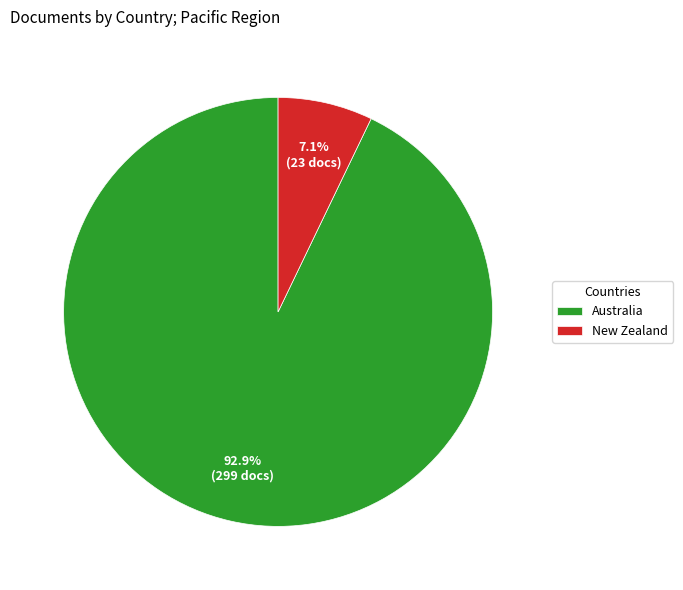

To the nearest percent, what is the difference between the largest and smallest slice percentages?

86%